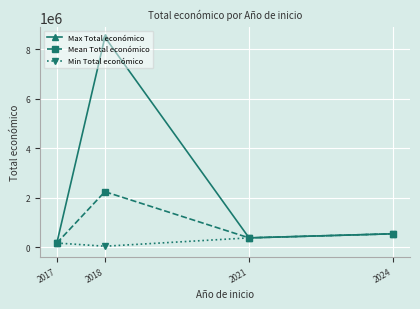

What is the value of the Max Total económico point at the 4th from the left?

544746.0